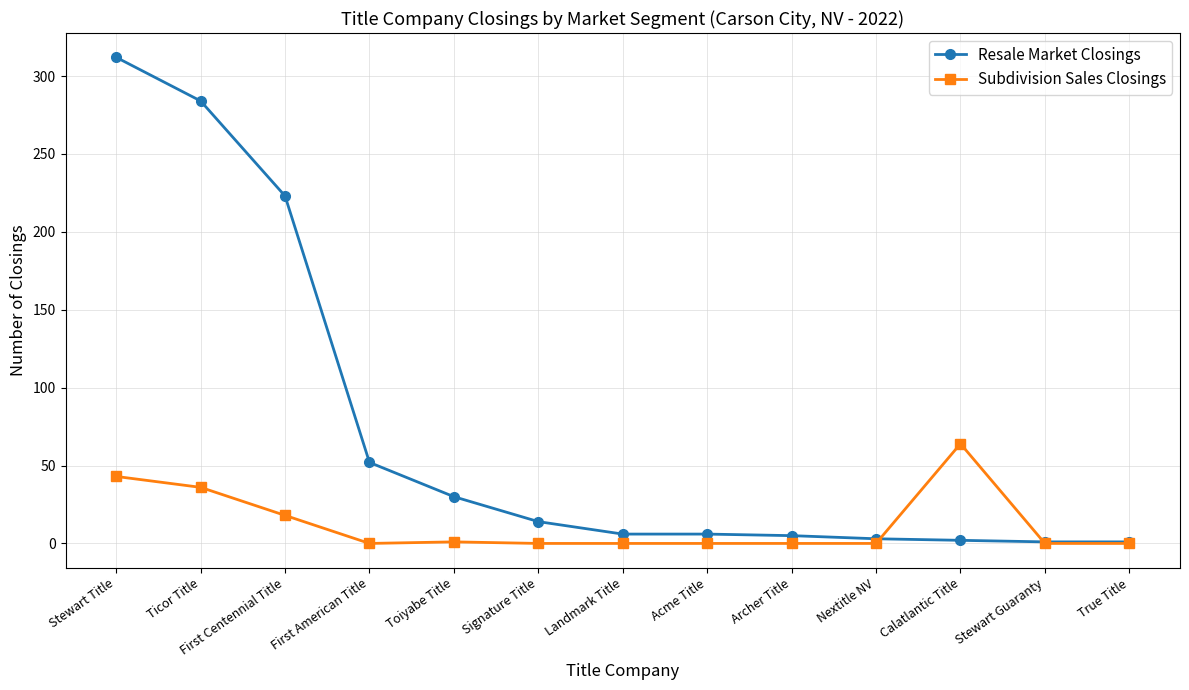

What is the sum of the Resale Market Closings values at Calatlantic Title and Signature Title?

16